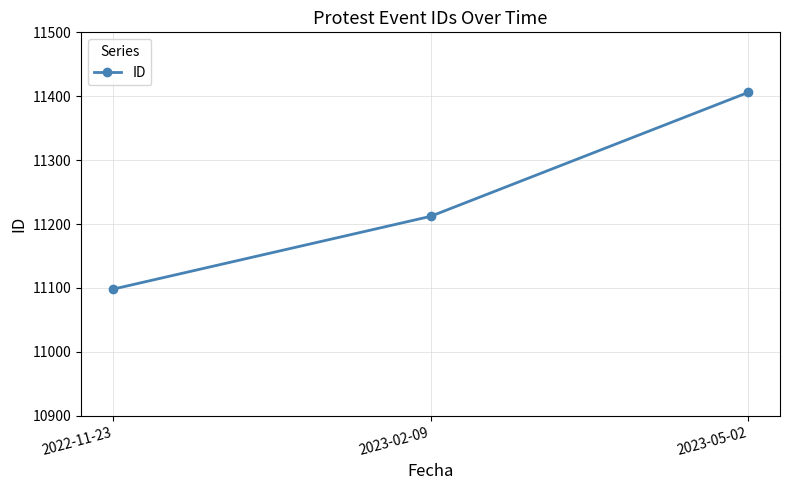

At which label is the value closest to 11252?

2023-02-09